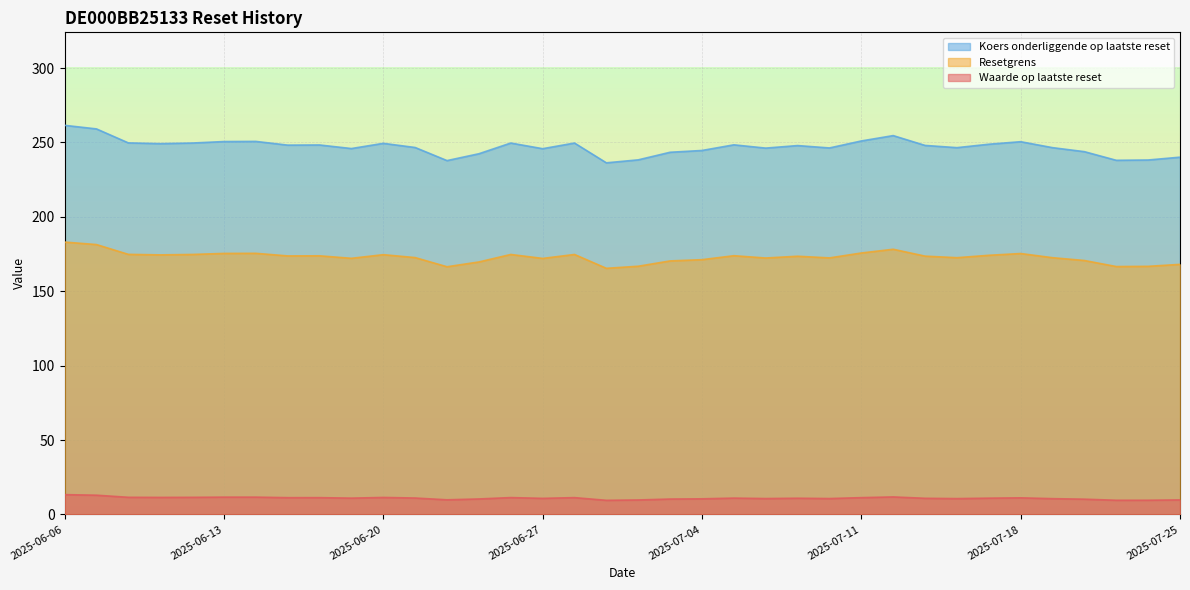

What is the difference between the Waarde op laatste reset values at 2025-06-10 and 2025-07-07?

0.5